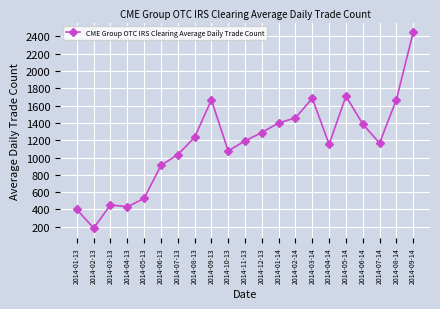

What is the minimum value shown in the chart?

184